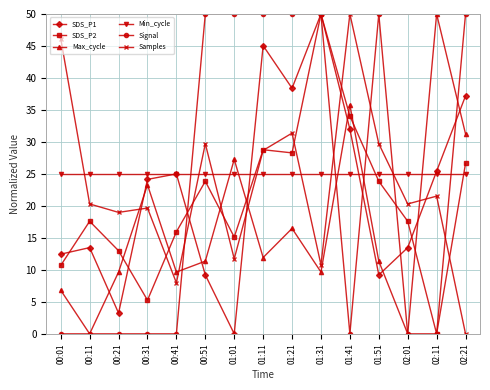

Between which two adjacent categories do SDS_P1 and Samples first intersect?

00:21 and 00:31